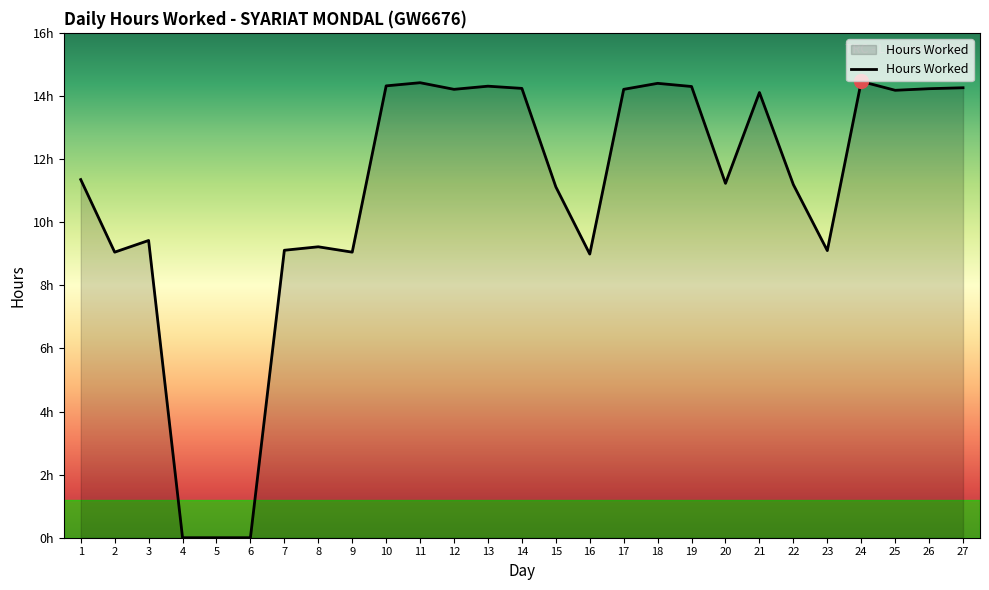

Is it true that the value at 7 is 3.4?

False